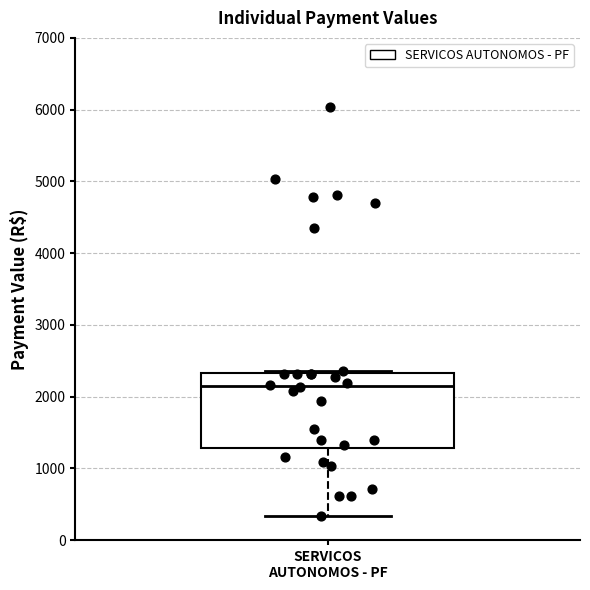

Transcribe this box plot: give where the median line is, the range the box spans, and where the two whiskers end, as read against the y-axis. The values are not printed on the chart, so give them approximately, as read against the axis.

median 2200, box 1300 to 2300, whiskers 300 to 2400